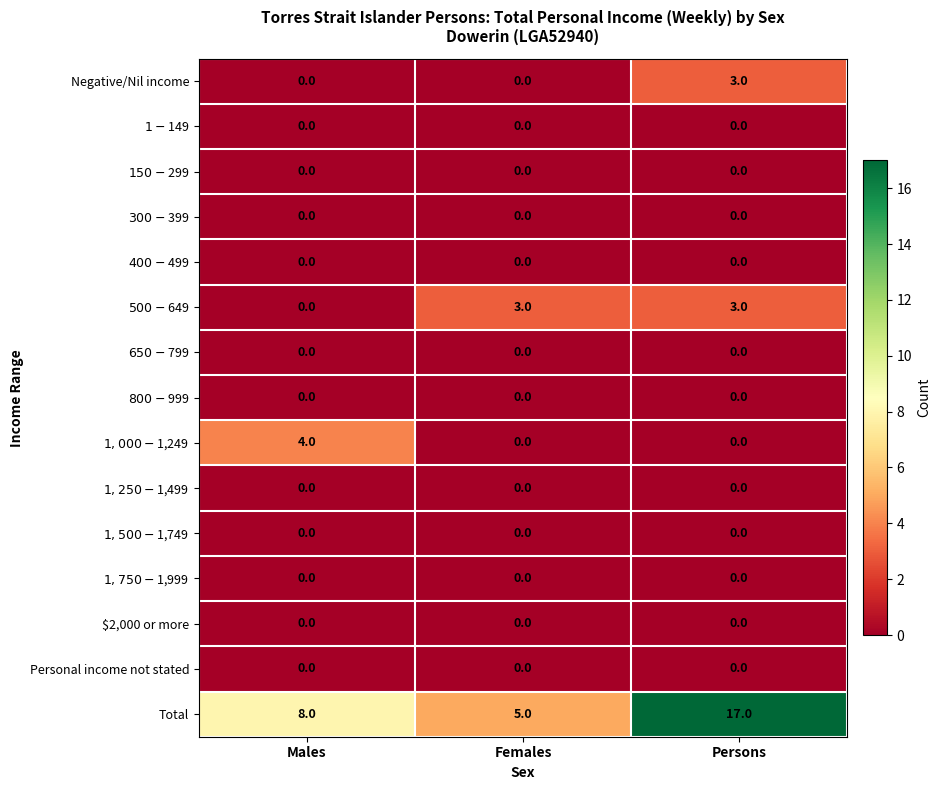

Which series has the widest spread of values?

Total